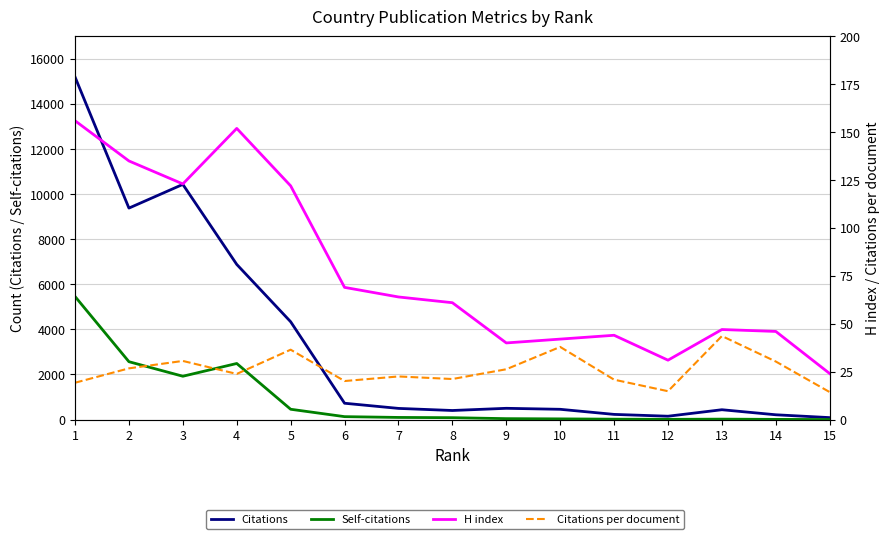

What is the greatest value displayed?

15202.0